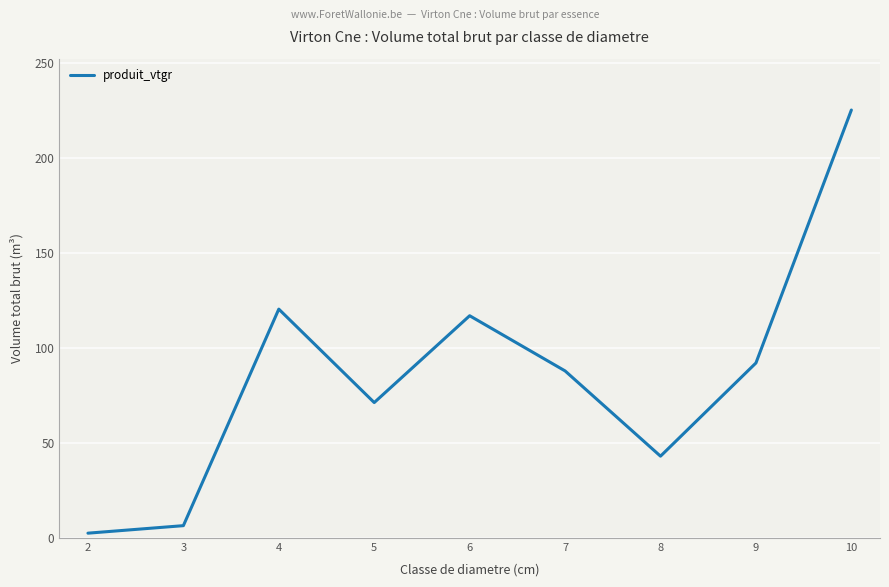

Rank the categories by value from highest to lowest.

10, 4, 6, 9, 7, 5, 8, 3, 2